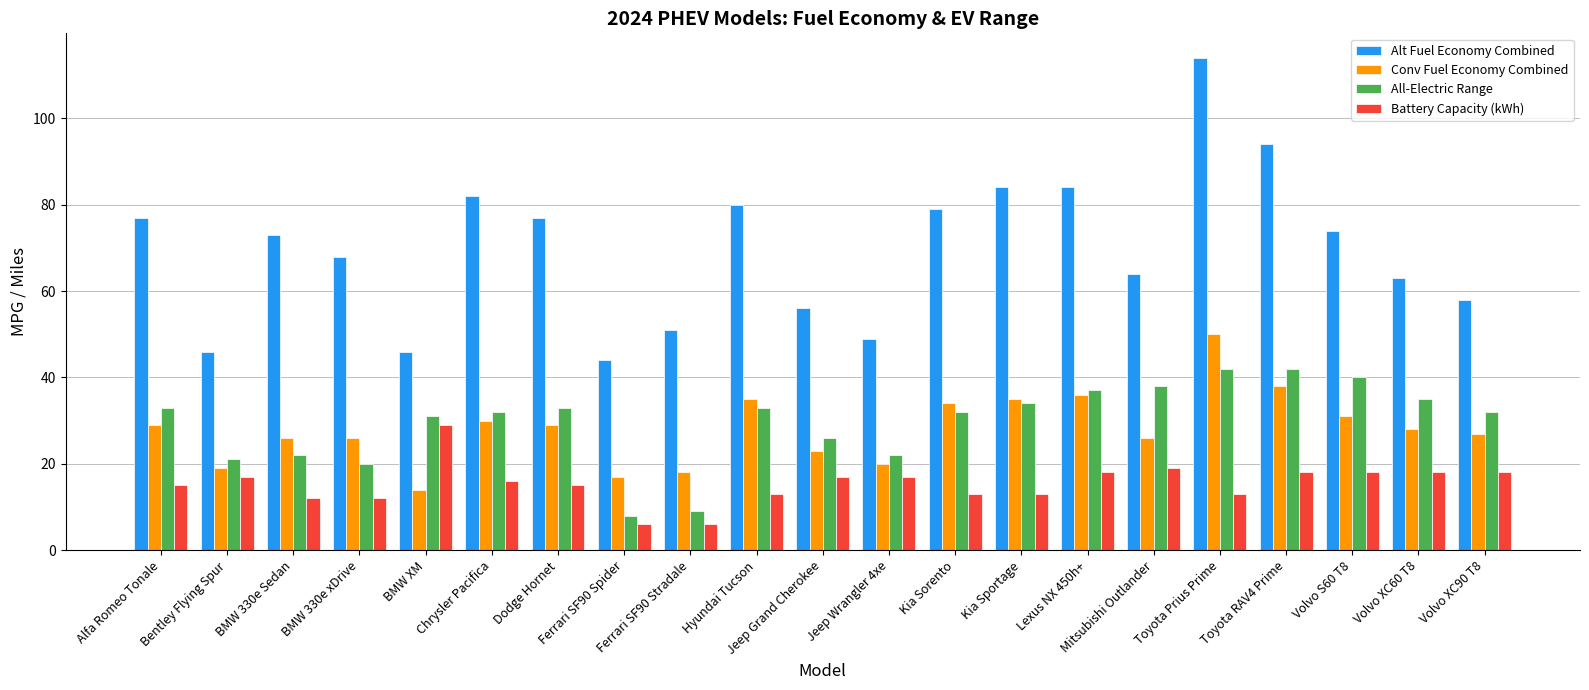

Reading left to right, extract all data points from this chart.

Alt Fuel Economy Combined: Alfa Romeo Tonale=77	Bentley Flying Spur=46	BMW 330e Sedan=73	BMW 330e xDrive=68	BMW XM=46	Chrysler Pacifica=82	Dodge Hornet=77	Ferrari SF90 Spider=44	Ferrari SF90 Stradale=51	Hyundai Tucson=80	Jeep Grand Cherokee=56	Jeep Wrangler 4xe=49	Kia Sorento=79	Kia Sportage=84	Lexus NX 450h+=84	Mitsubishi Outlander=64	Toyota Prius Prime=114	Toyota RAV4 Prime=94	Volvo S60 T8=74	Volvo XC60 T8=63	Volvo XC90 T8=58
Conv Fuel Economy Combined: Alfa Romeo Tonale=29	Bentley Flying Spur=19	BMW 330e Sedan=26	BMW 330e xDrive=26	BMW XM=14	Chrysler Pacifica=30	Dodge Hornet=29	Ferrari SF90 Spider=17	Ferrari SF90 Stradale=18	Hyundai Tucson=35	Jeep Grand Cherokee=23	Jeep Wrangler 4xe=20	Kia Sorento=34	Kia Sportage=35	Lexus NX 450h+=36	Mitsubishi Outlander=26	Toyota Prius Prime=50	Toyota RAV4 Prime=38	Volvo S60 T8=31	Volvo XC60 T8=28	Volvo XC90 T8=27
All-Electric Range: Alfa Romeo Tonale=33	Bentley Flying Spur=21	BMW 330e Sedan=22	BMW 330e xDrive=20	BMW XM=31	Chrysler Pacifica=32	Dodge Hornet=33	Ferrari SF90 Spider=8	Ferrari SF90 Stradale=9	Hyundai Tucson=33	Jeep Grand Cherokee=26	Jeep Wrangler 4xe=22	Kia Sorento=32	Kia Sportage=34	Lexus NX 450h+=37	Mitsubishi Outlander=38	Toyota Prius Prime=42	Toyota RAV4 Prime=42	Volvo S60 T8=40	Volvo XC60 T8=35	Volvo XC90 T8=32
Battery Capacity (kWh): Alfa Romeo Tonale=15	Bentley Flying Spur=17	BMW 330e Sedan=12	BMW 330e xDrive=12	BMW XM=29	Chrysler Pacifica=16	Dodge Hornet=15	Ferrari SF90 Spider=6	Ferrari SF90 Stradale=6	Hyundai Tucson=13	Jeep Grand Cherokee=17	Jeep Wrangler 4xe=17	Kia Sorento=13	Kia Sportage=13	Lexus NX 450h+=18	Mitsubishi Outlander=19	Toyota Prius Prime=13	Toyota RAV4 Prime=18	Volvo S60 T8=18	Volvo XC60 T8=18	Volvo XC90 T8=18